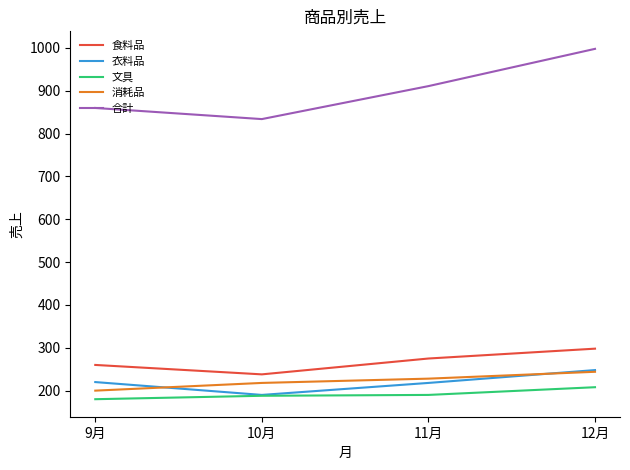

Is the value of 消耗品 at 11月 greater than the value of 文具 at 11月?

Yes